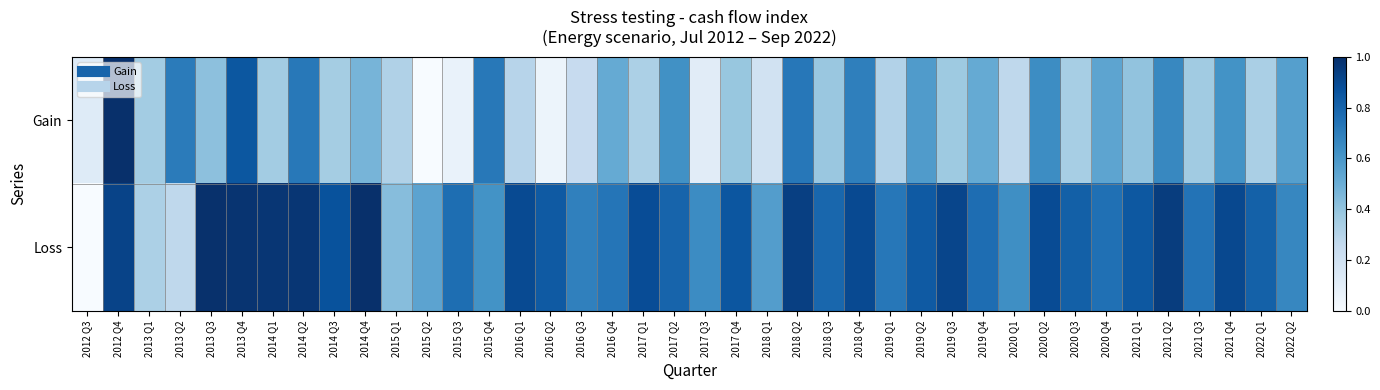

Which series changed the most between 2015 Q1 and 2016 Q3?

Loss